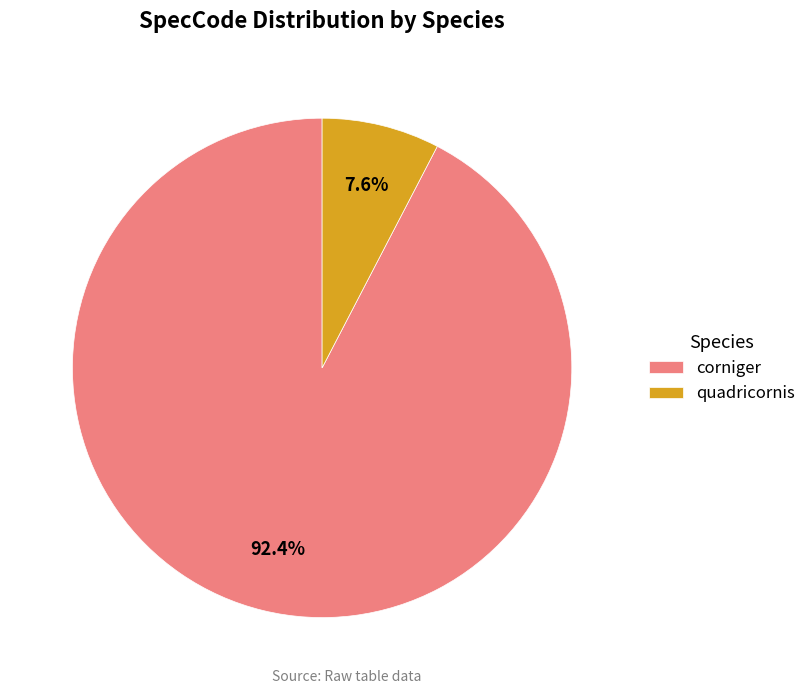

What is the total percentage of corniger and quadricornis?

100.0%